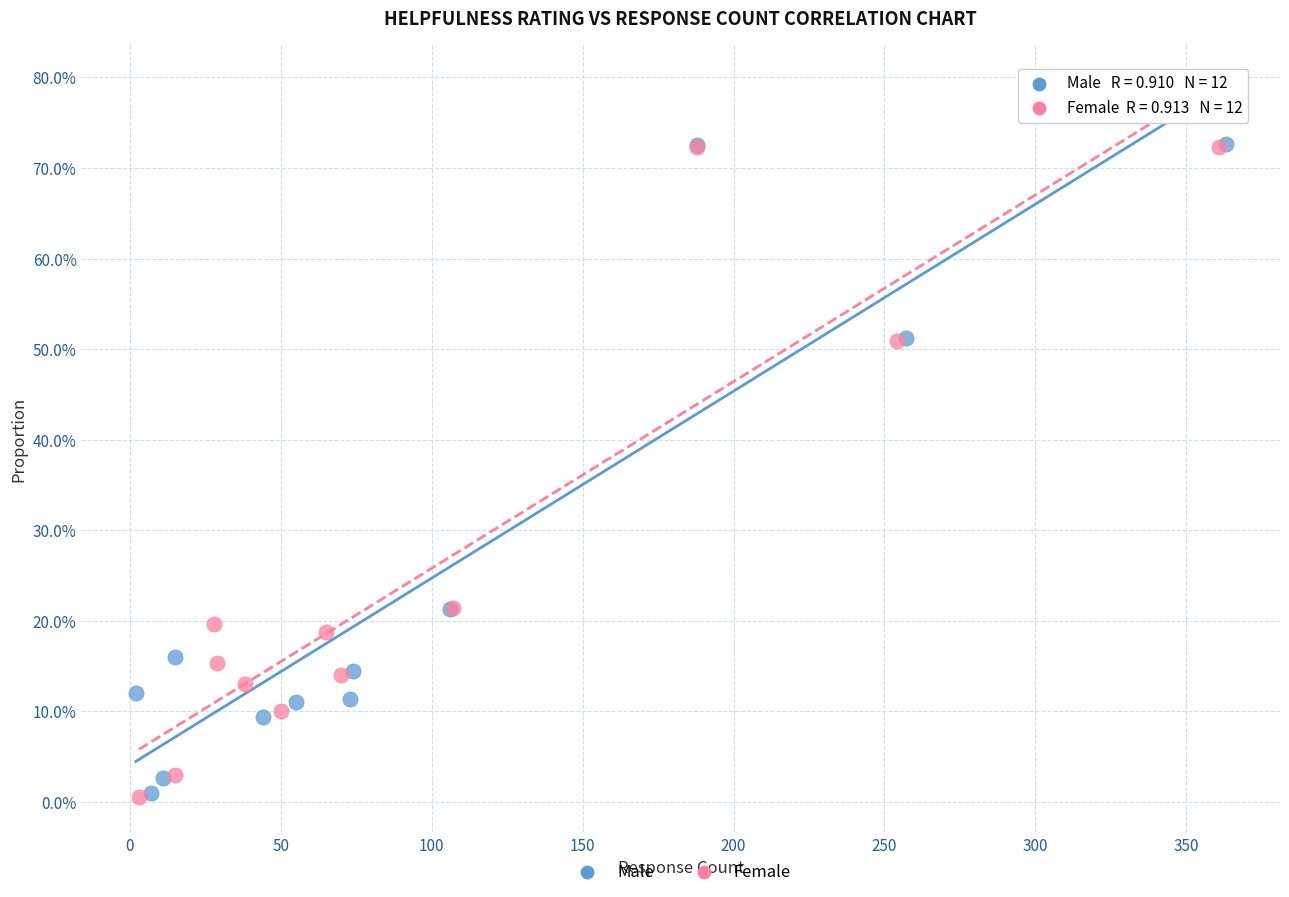

What are all the series names shown in the legend?

Male, Female